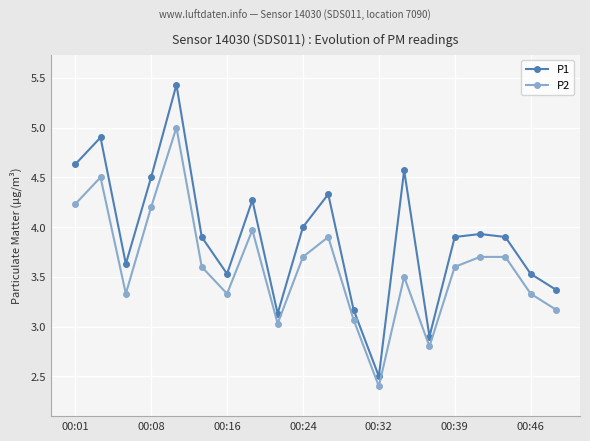

List the series in order of their peak value, lowest first.

P2, P1